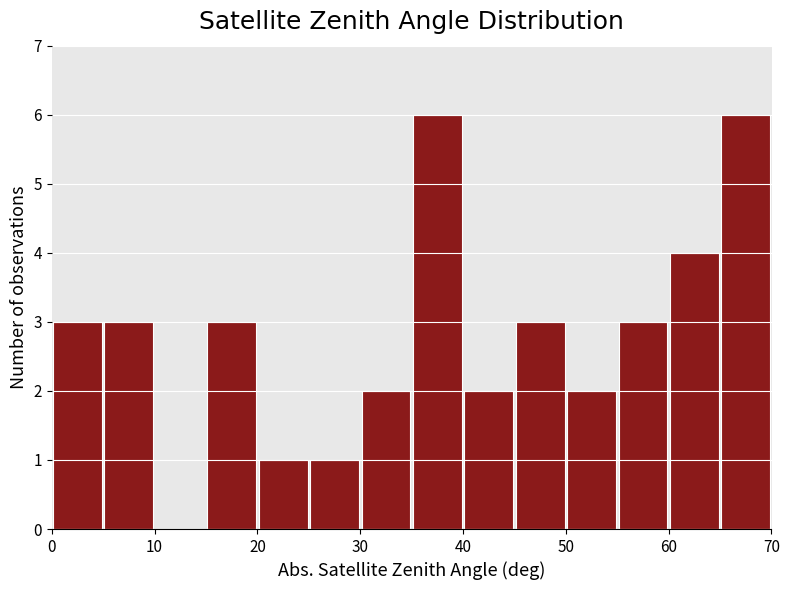

How tall is the bar that spans 55 to 60 on the x-axis? The values are not printed on the chart, so give them approximately, as read against the axis.

3